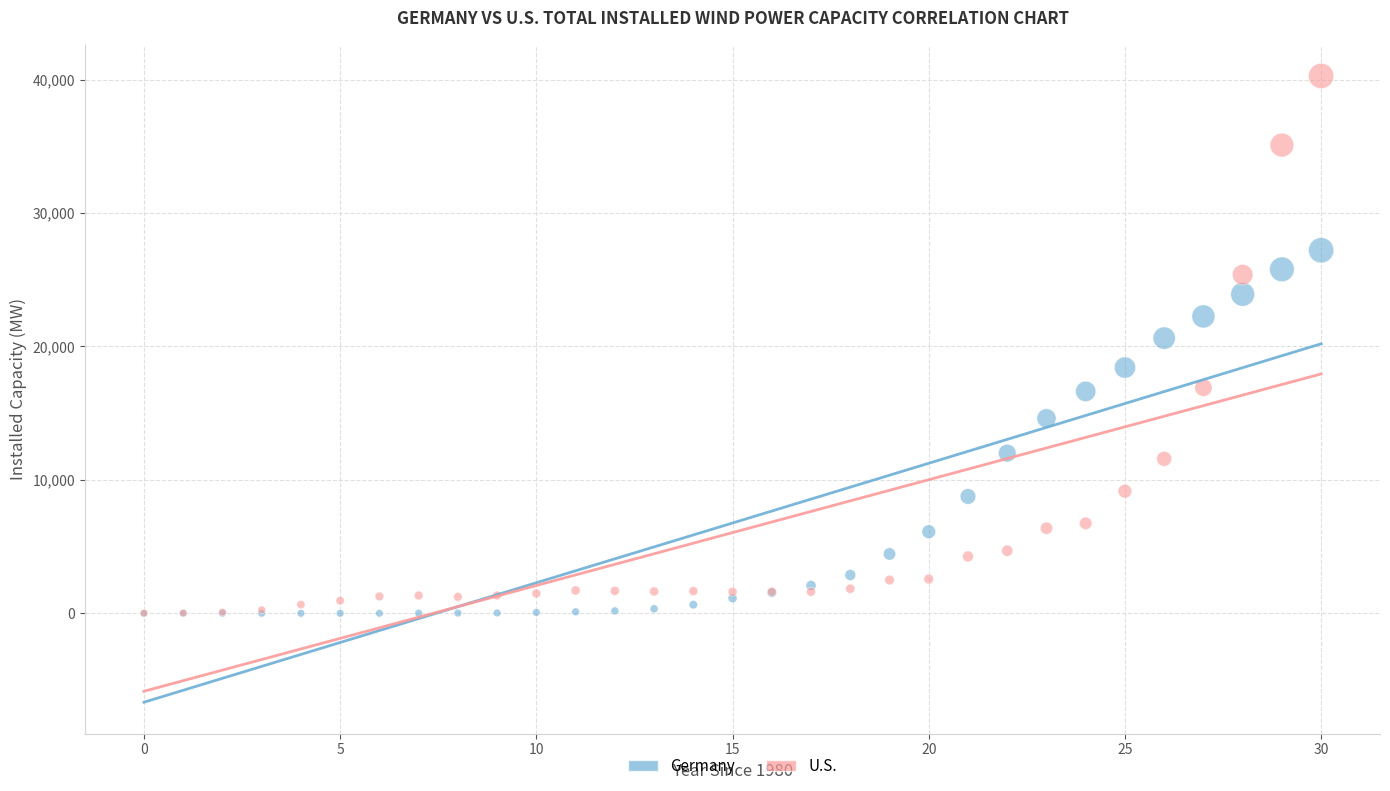

Which series contains the highest Y value?

U.S.